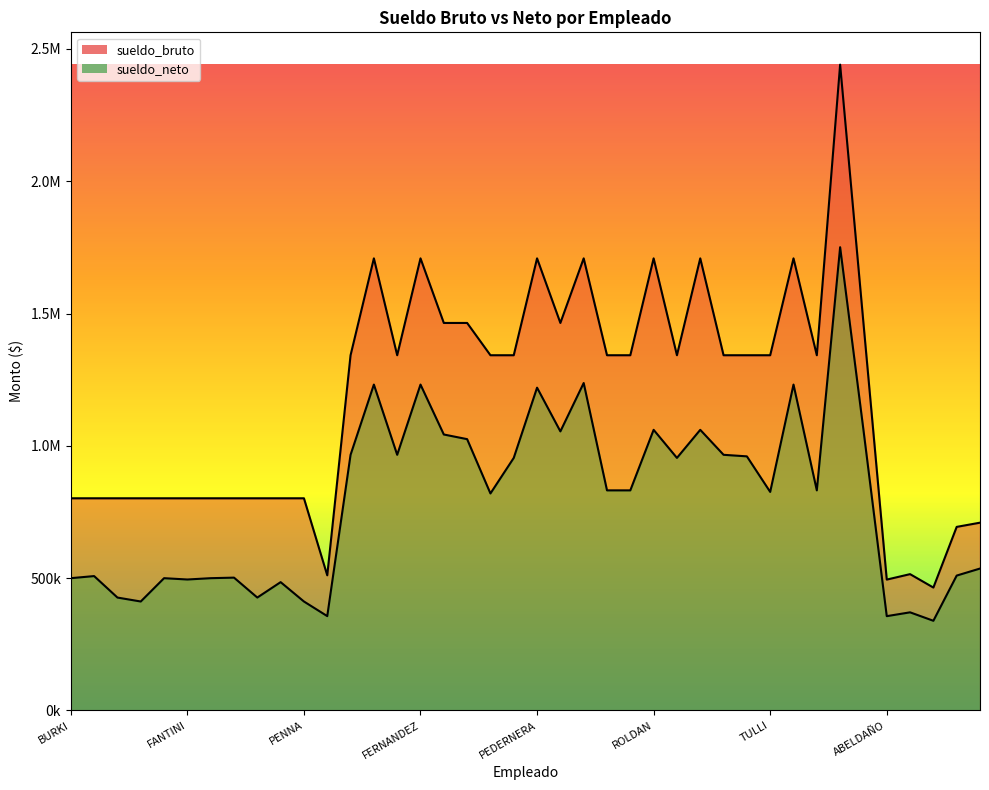

True or false: sueldo_neto and sueldo_bruto cross at least once.

False